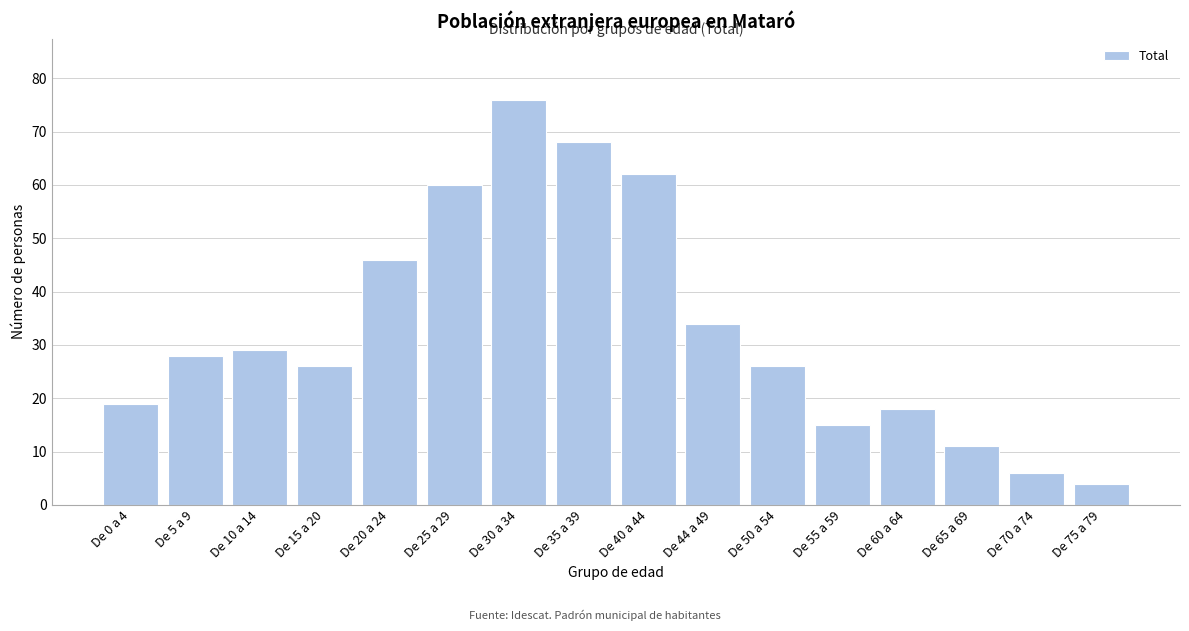

Reading left to right, transcribe all the data shown in this chart.

De 0 a 4=19	De 5 a 9=28	De 10 a 14=29	De 15 a 20=26	De 20 a 24=46	De 25 a 29=60	De 30 a 34=76	De 35 a 39=68	De 40 a 44=62	De 44 a 49=34	De 50 a 54=26	De 55 a 59=15	De 60 a 64=18	De 65 a 69=11	De 70 a 74=6	De 75 a 79=4